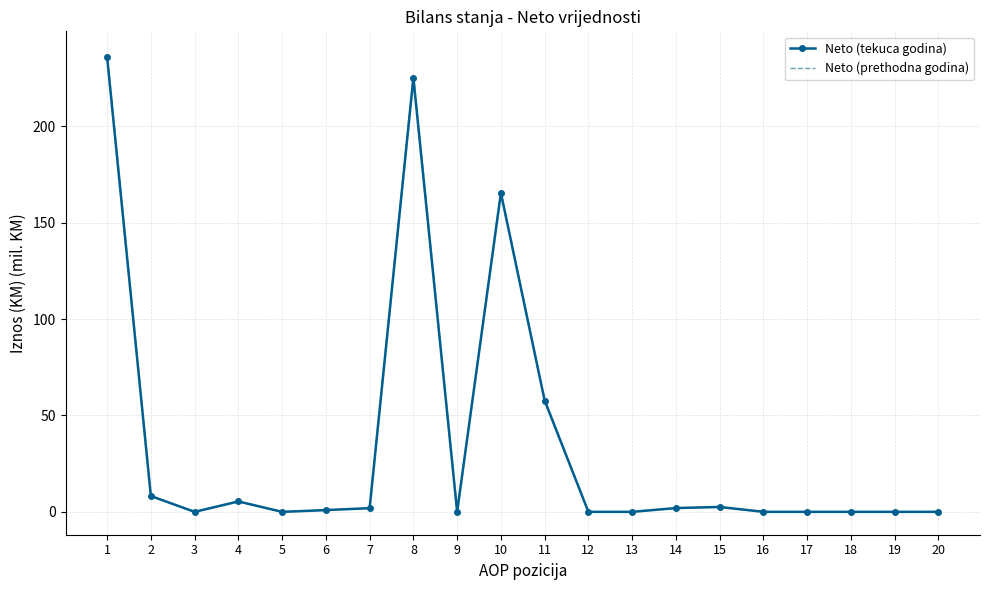

How many values in the Neto (tekuca godina) series exceed 0?

11